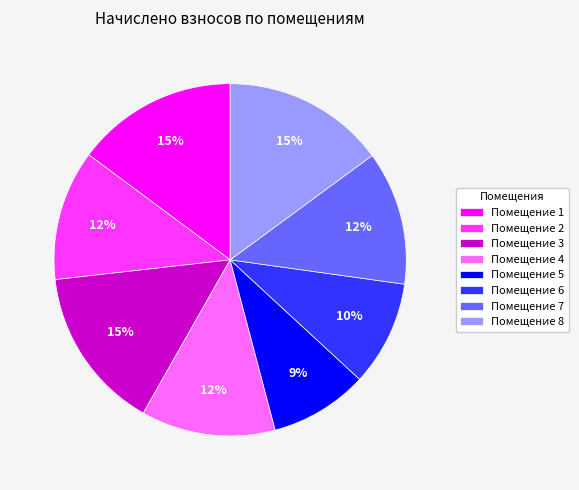

To the nearest percent, what is the average slice percentage?

12%